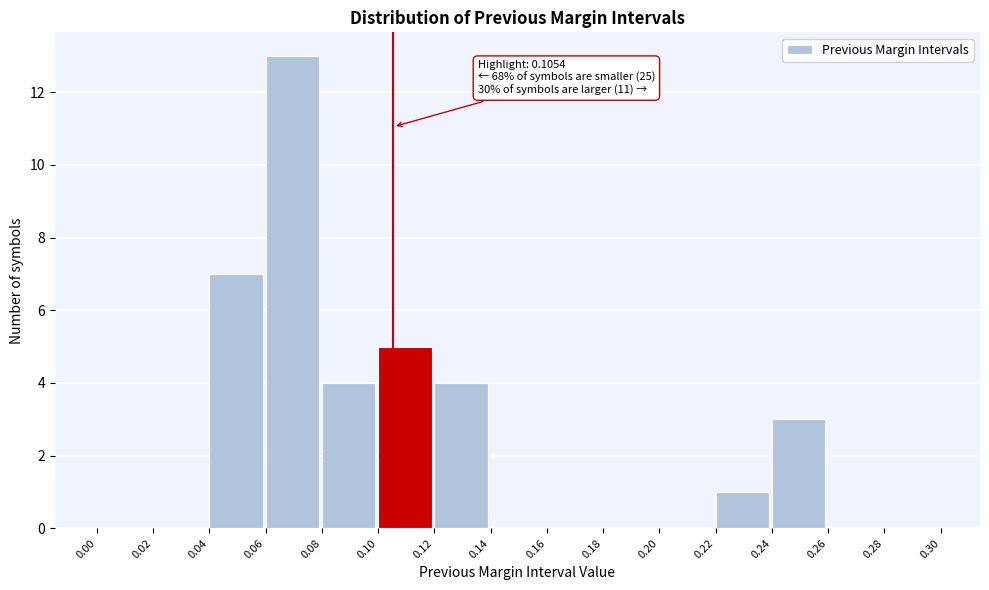

Over which range of the x-axis is the bar tallest?

0.06 to 0.08